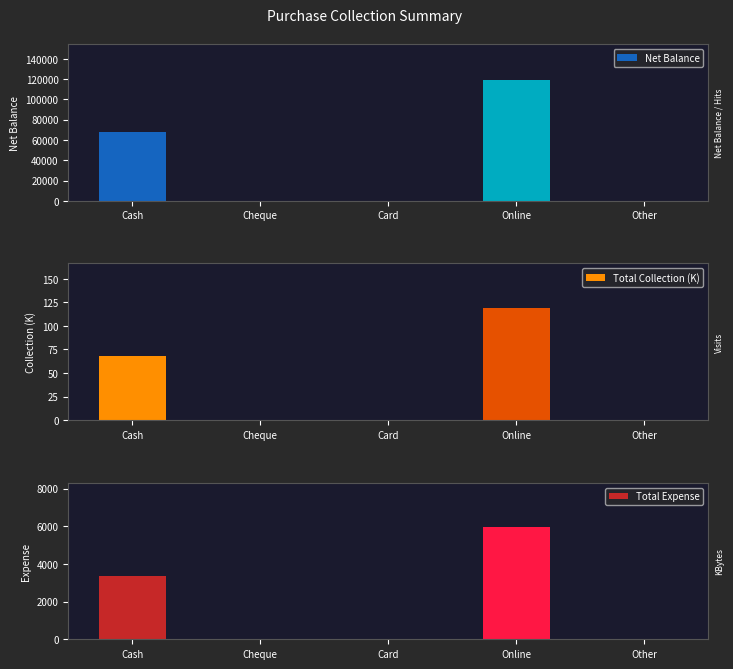

At how many categories does at least one series exceed 103943?

1